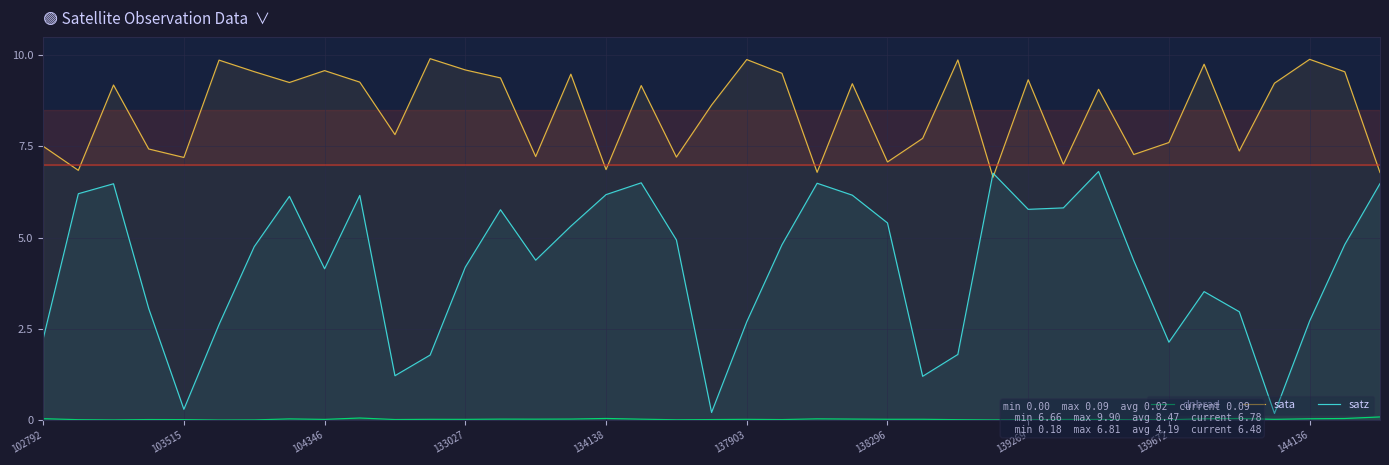

Which series has the largest range (max minus min)?

satz